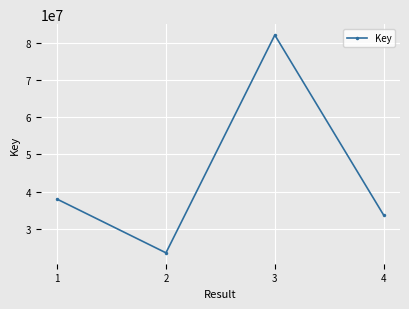

How many data points does each series have?

4